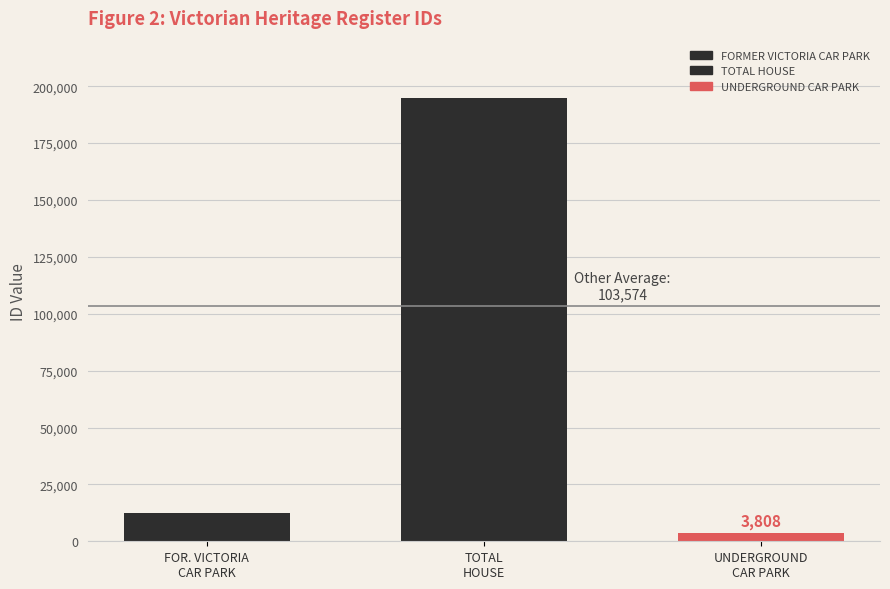

Reading left to right, transcribe all the data shown in this chart.

12496	194652	3808